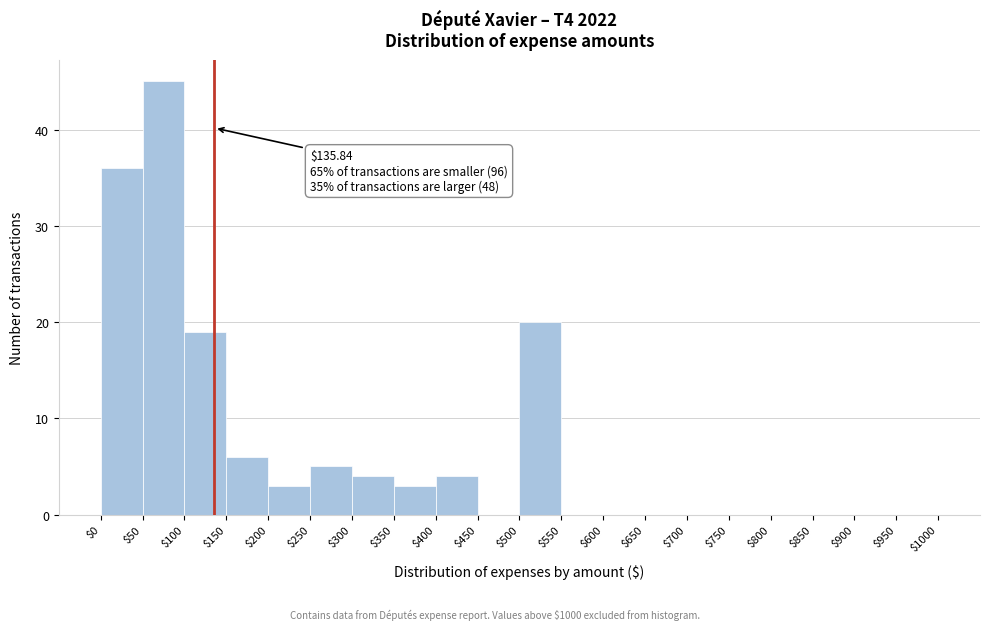

Which range on the x-axis has the tallest bar?

$50 to $100